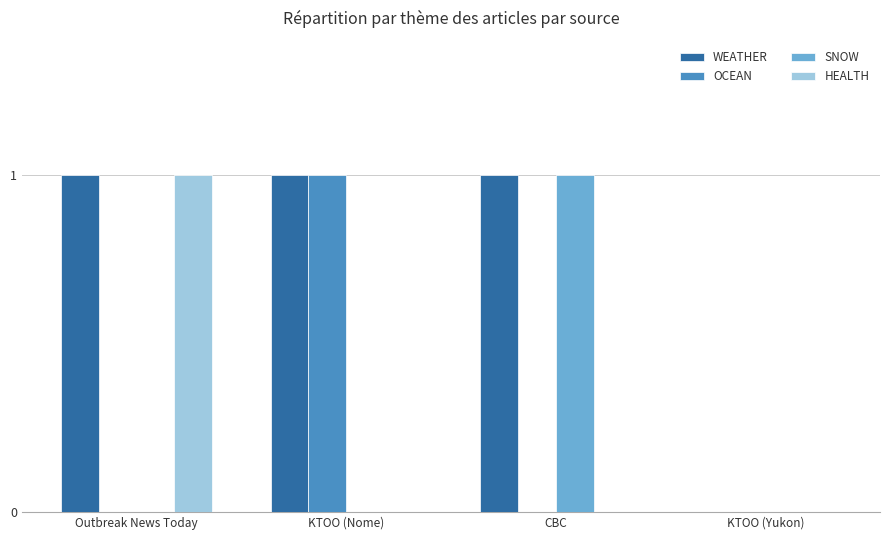

What is the average value of the WEATHER series?

1